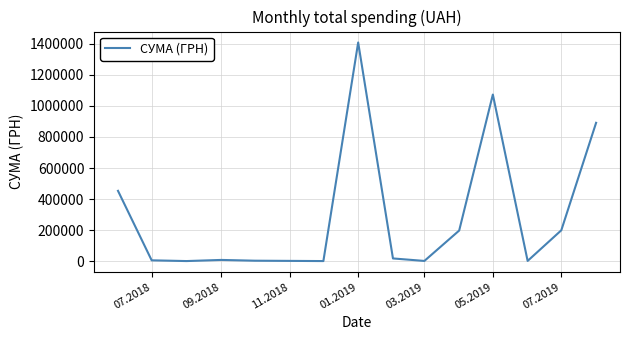

How many lines are shown in the chart?

1